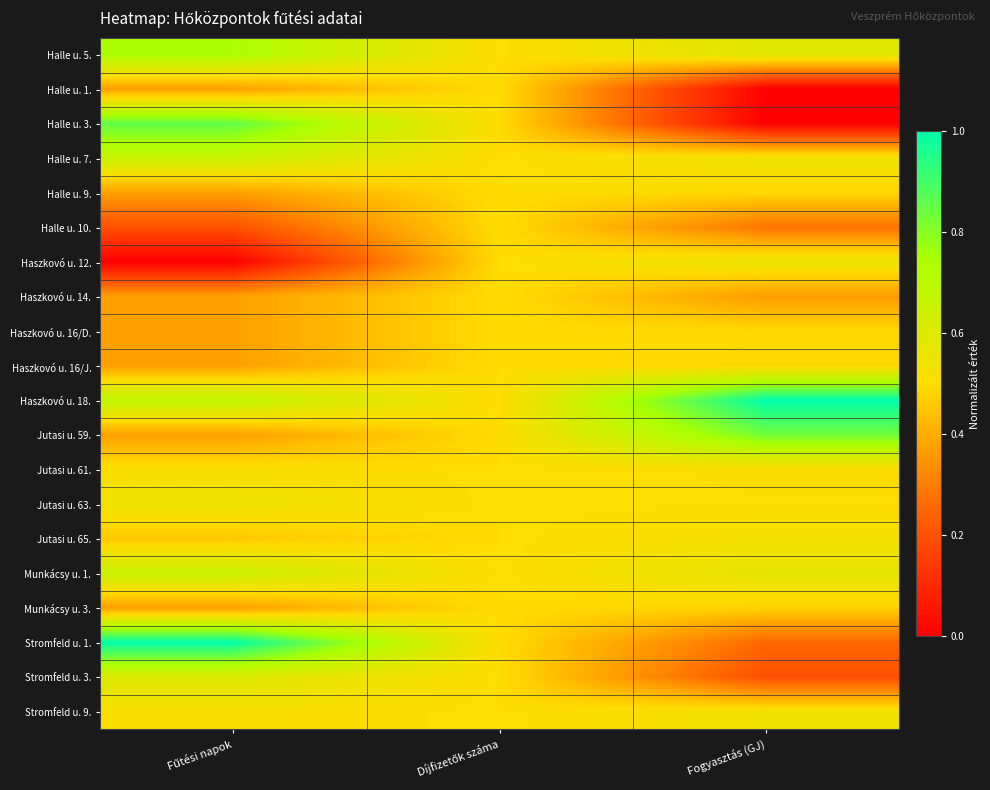

What is the difference between the highest and lowest values at Fűtési napok?

1.0